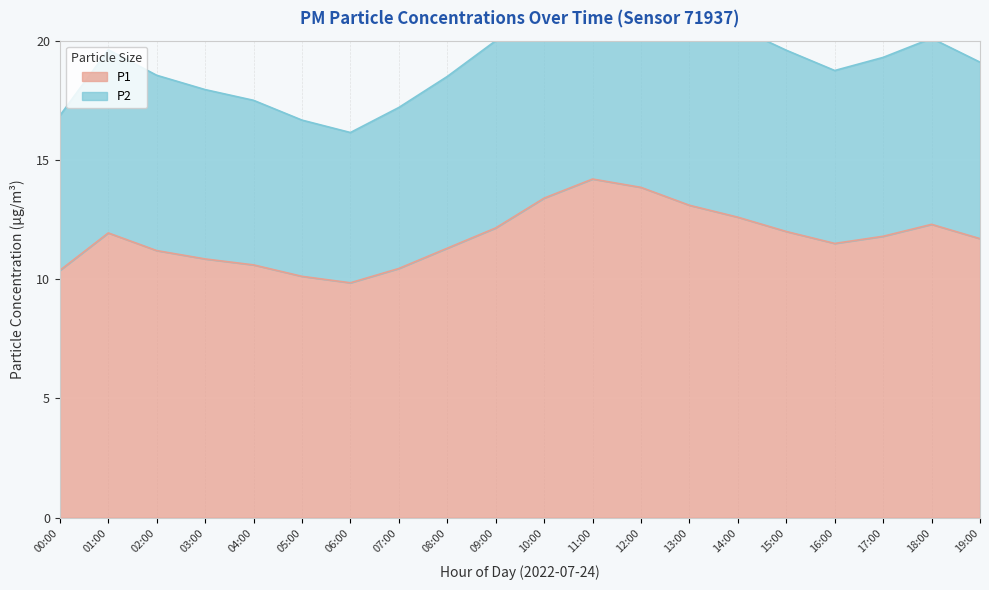

Rank the series at 03:00 from highest to lowest value.

P2, P1